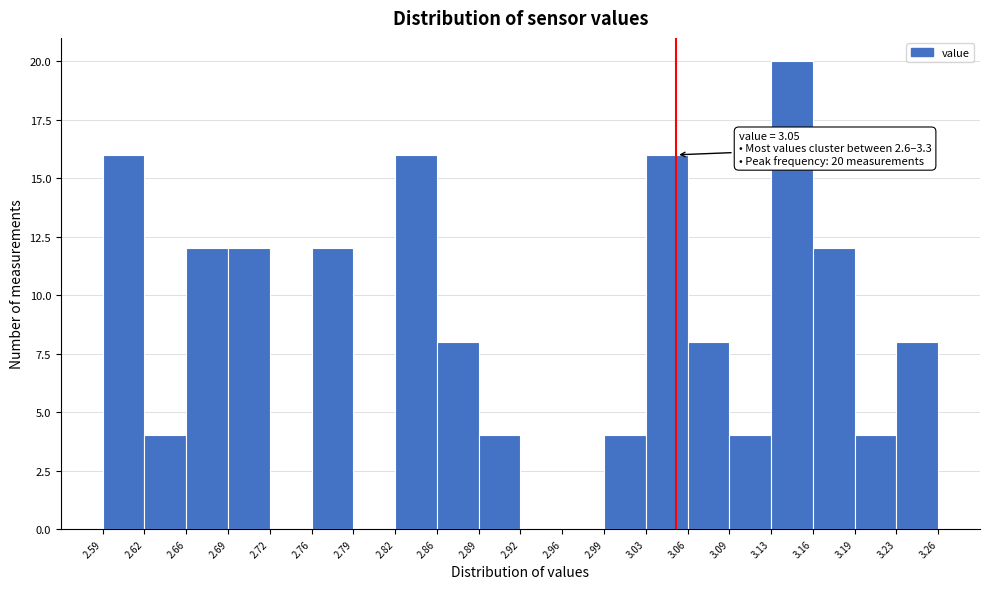

Which range on the x-axis has the tallest bar?

3.13 to 3.16